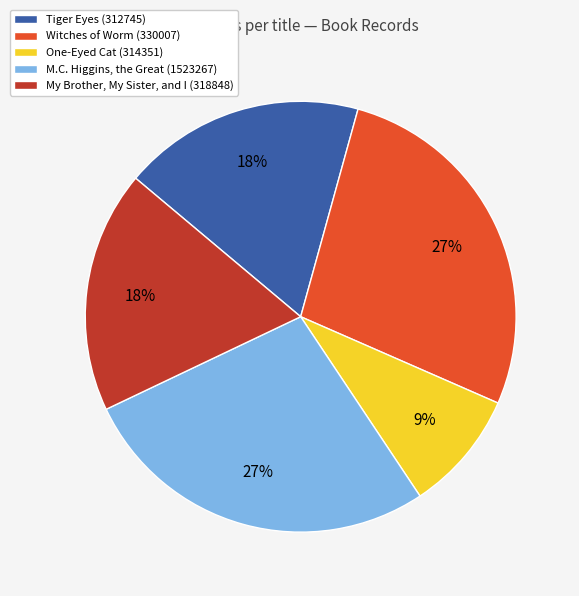

What is the smallest slice in the pie chart?

One-Eyed Cat (314351)